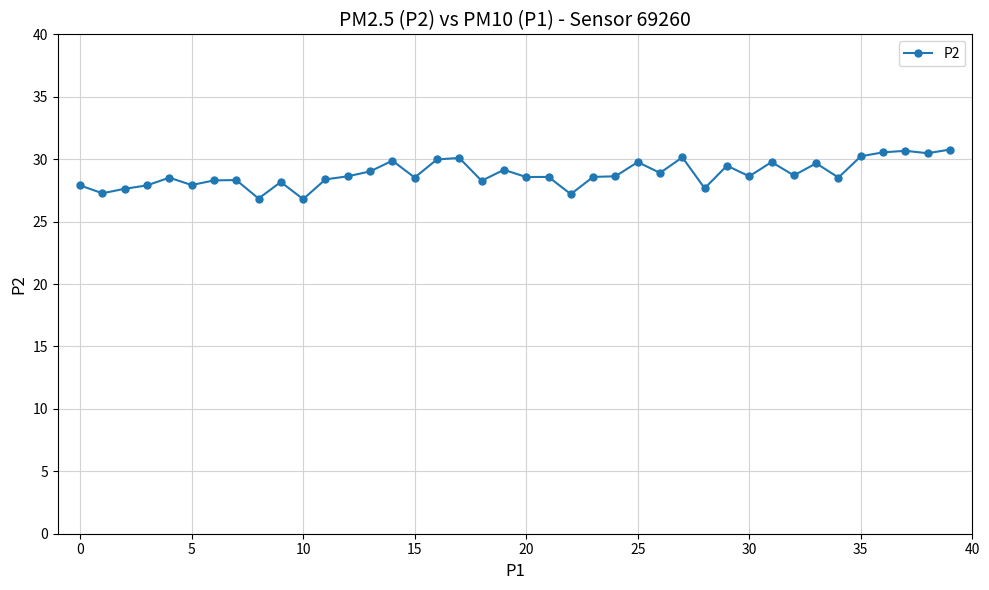

What is the value of the 29th point from the left?

27.7